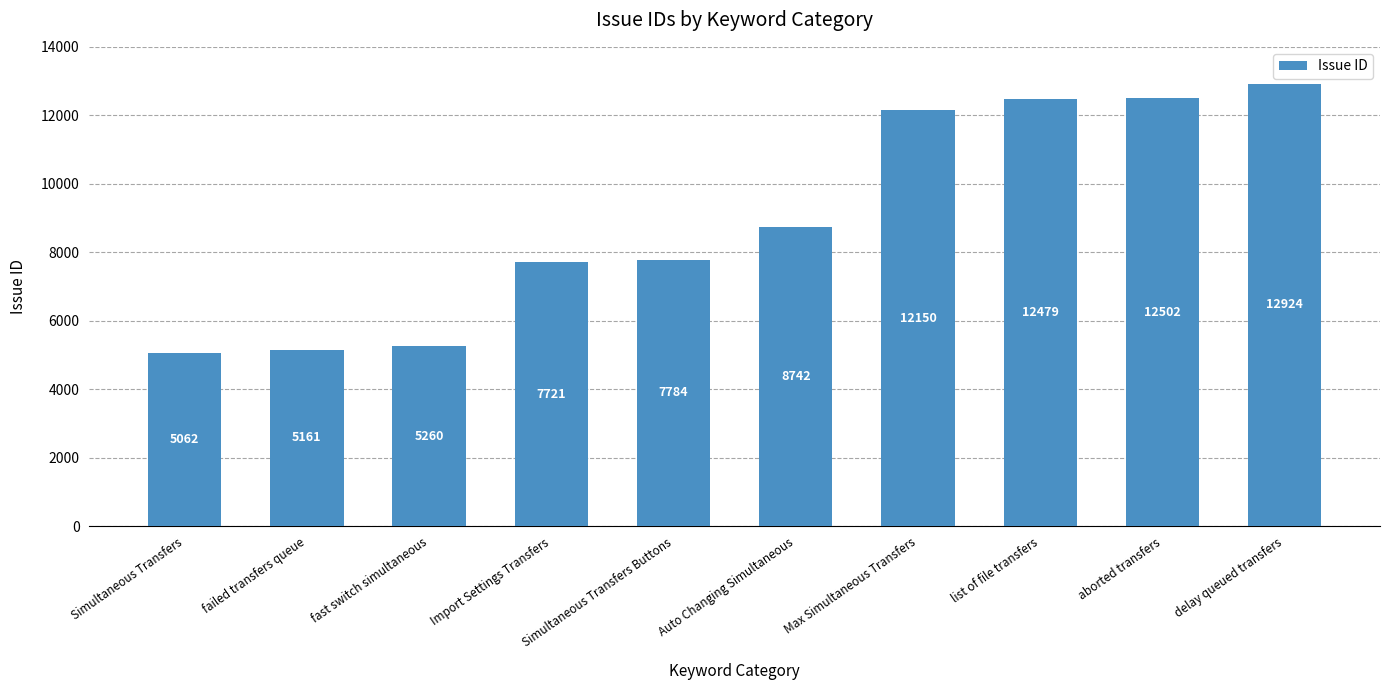

Reading left to right, list all the values displayed in this chart.

5062	5161	5260	7721	7784	8742	12150	12479	12502	12924